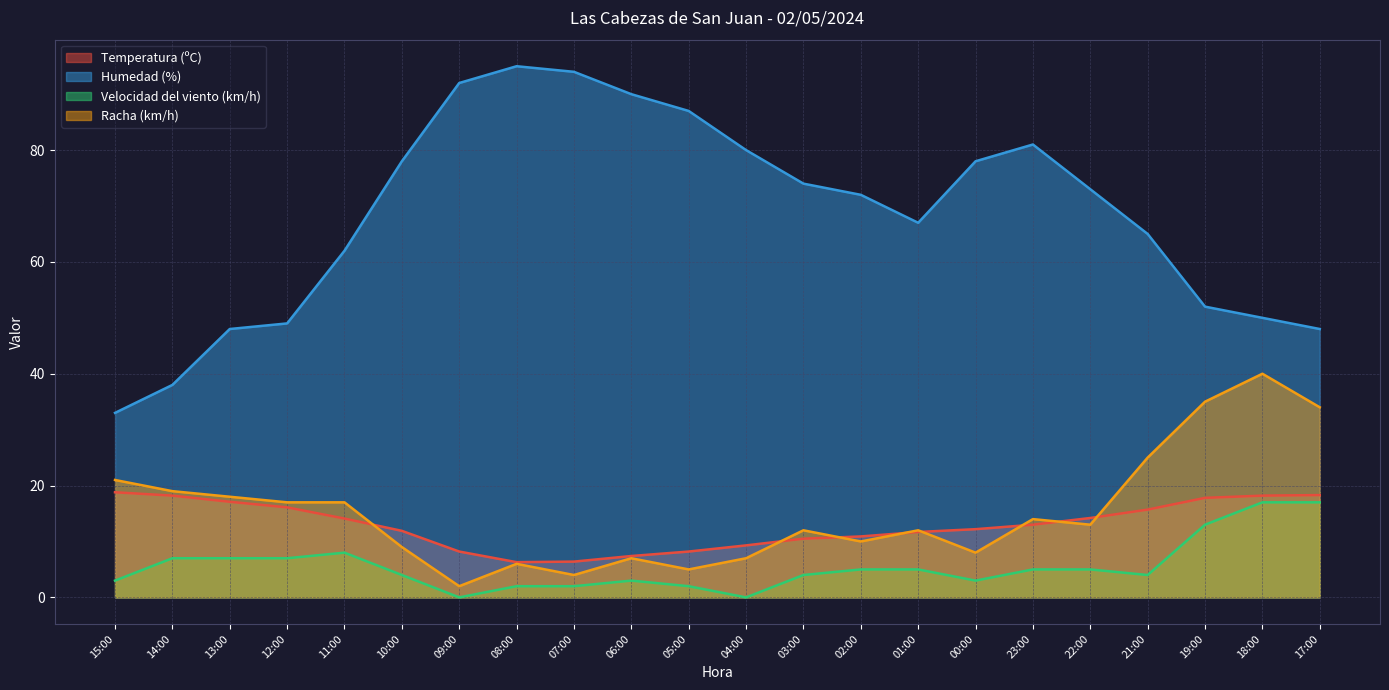

What is the average value of the Humedad (%) series?

68.5